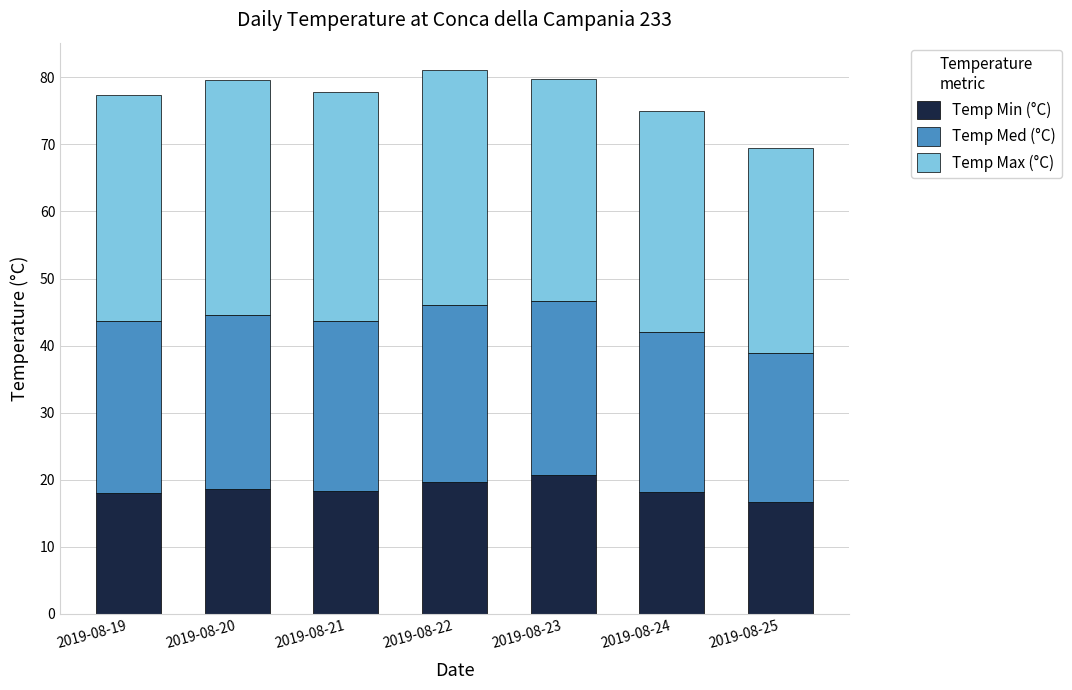

What is the maximum value for Temp Min (°C)?

20.7